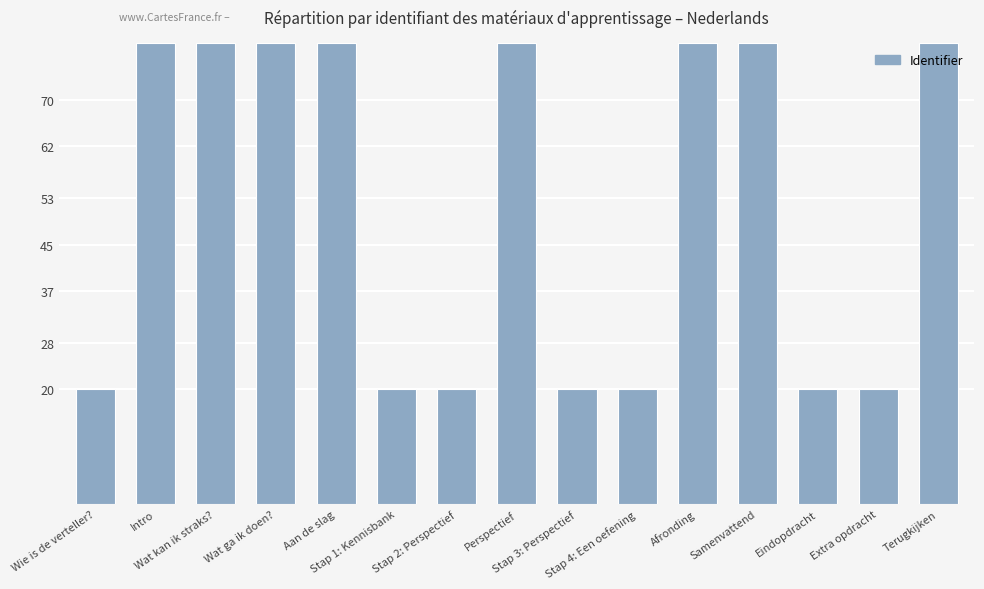

What is the smallest value displayed?

20.0